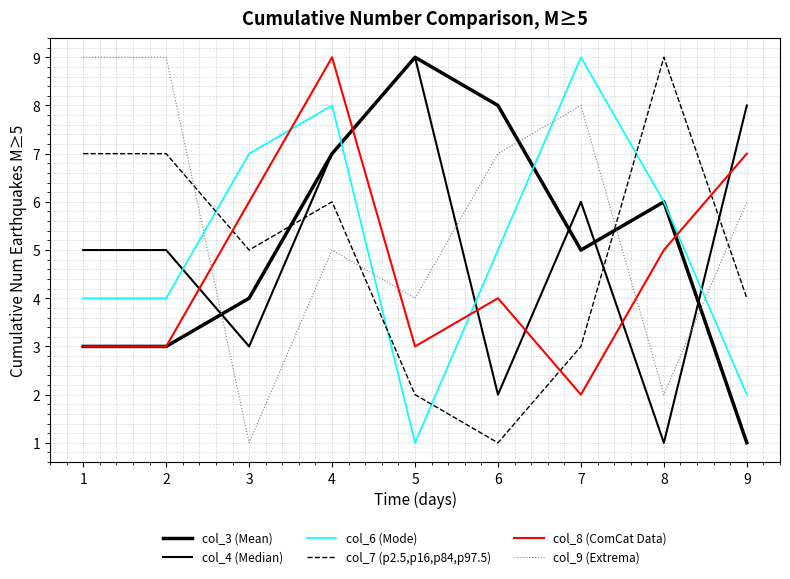

What is the average value of the col_7 (p2.5,p16,p84,p97.5) series?

5